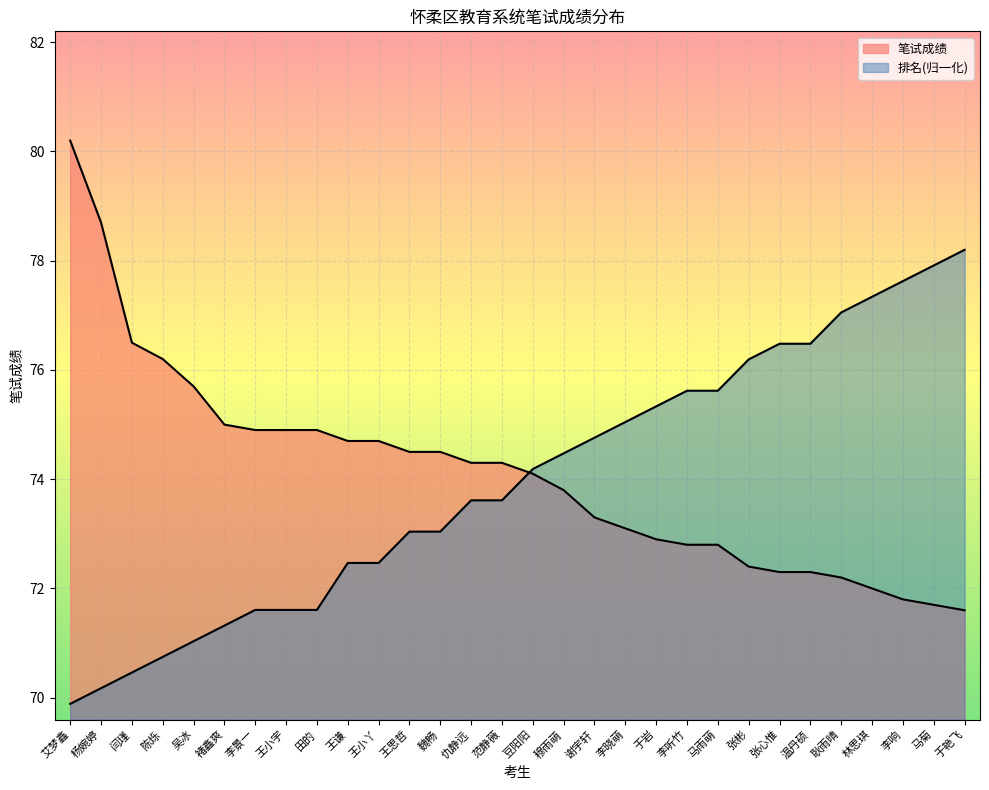

At 王谦, list the series in order from smallest to largest.

排名, 笔试成绩